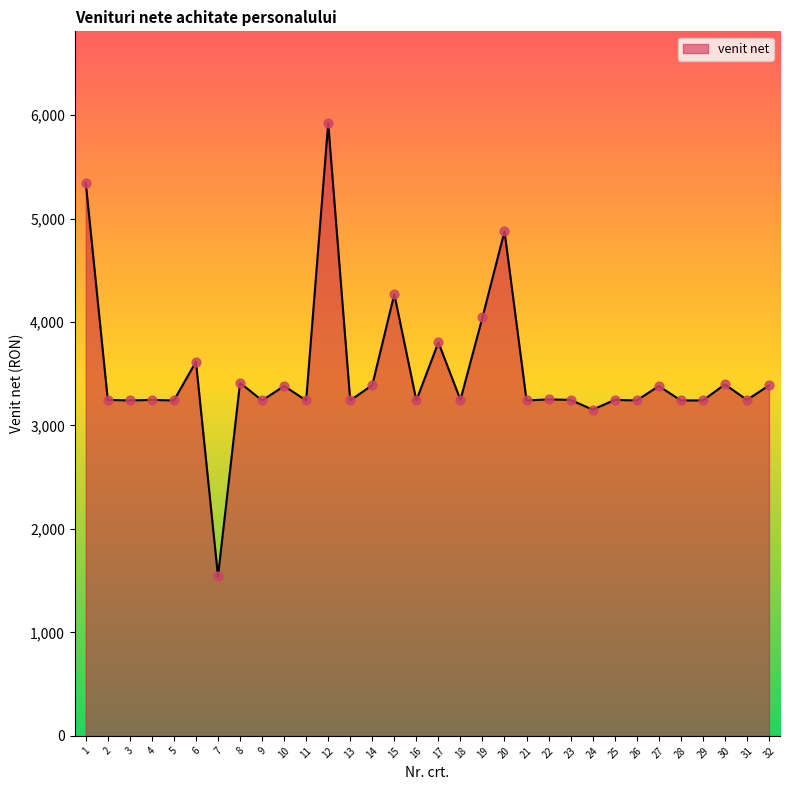

Approximately how many times larger is the value at 2 compared to 3?

1.0